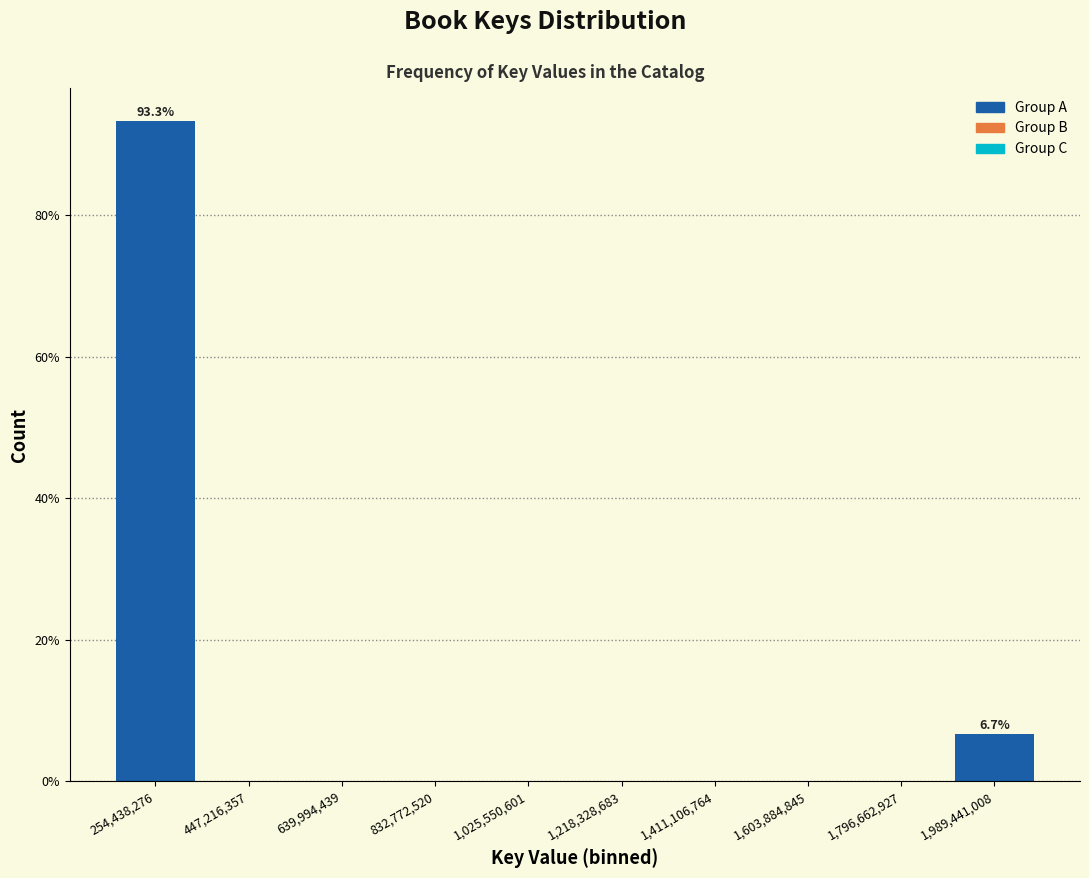

Over which range of the x-axis is the bar tallest?

160000000 to 360000000